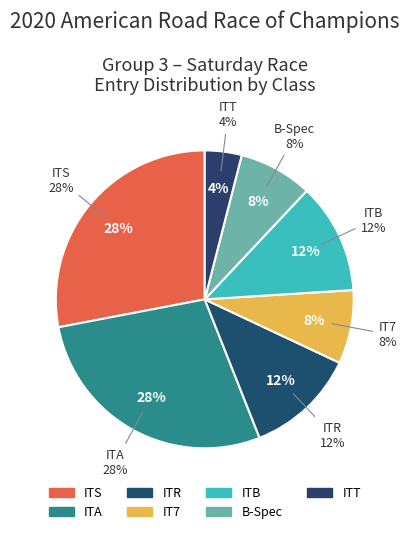

The ITB slice represents 20% of the pie. True or false?

False